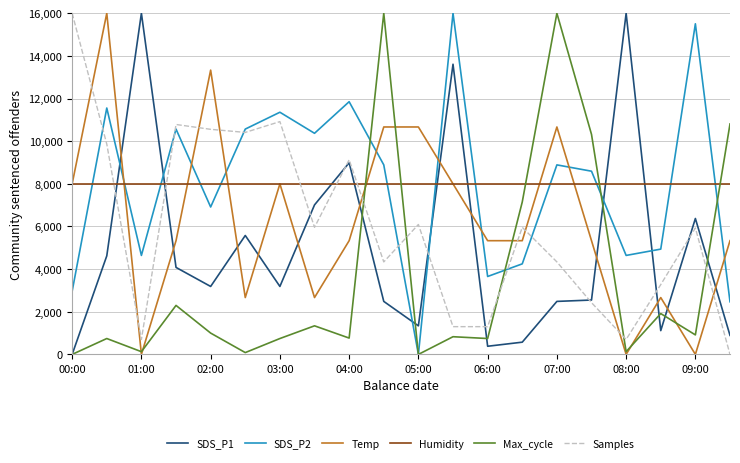

What is the average value of the Samples series?

5999.7